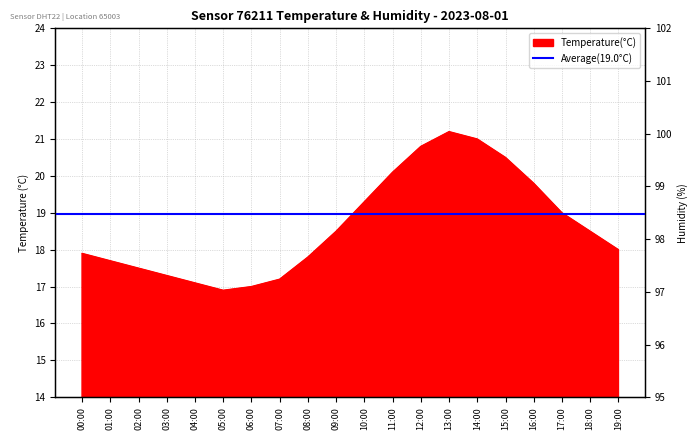

List the labels in order of value, smallest first.

05:00, 06:00, 04:00, 07:00, 03:00, 02:00, 01:00, 08:00, 00:00, 19:00, 09:00, 18:00, 17:00, 10:00, 16:00, 11:00, 15:00, 12:00, 14:00, 13:00